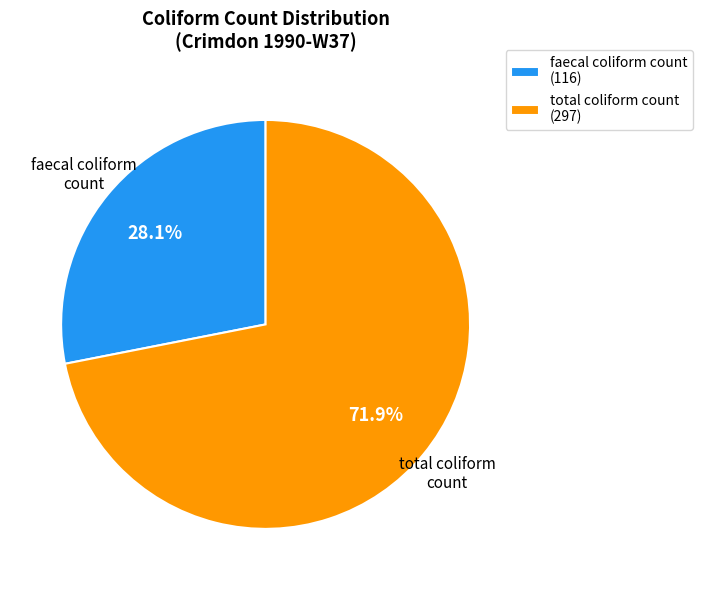

What is the ratio of the value at total coliform count (297) to the value at faecal coliform count (116)?

2.6